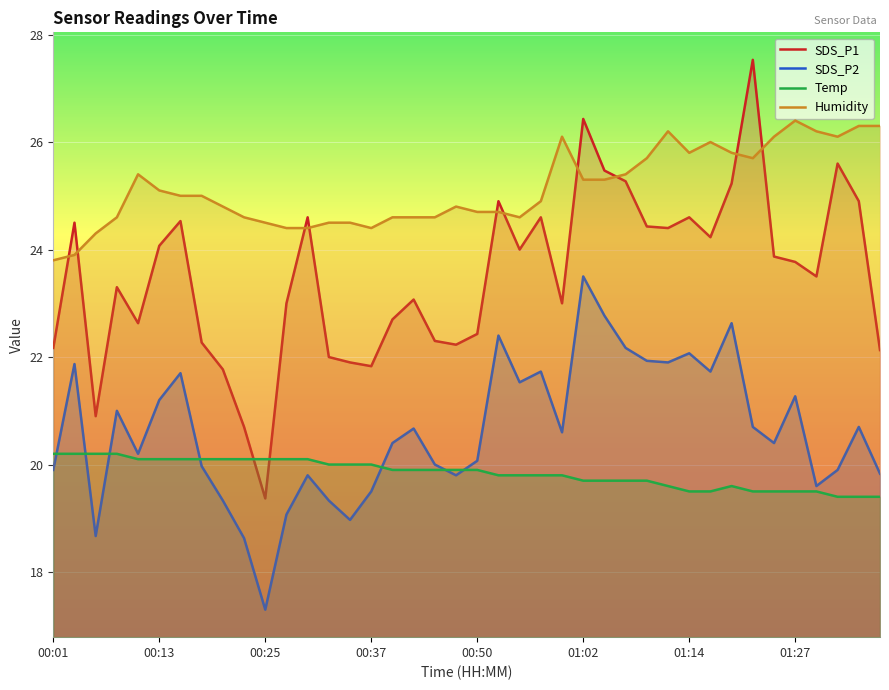

What is the difference between the maximum and second lowest values in the SDS_P1 series?

6.8